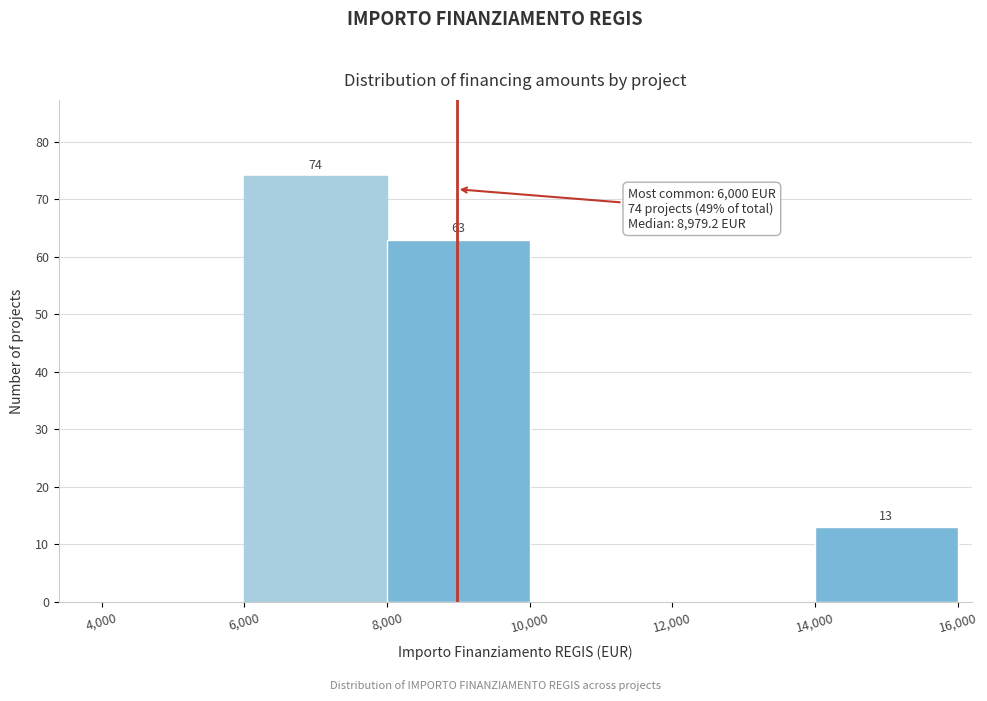

Over which range of the x-axis is the bar tallest?

6,000 to 8,000